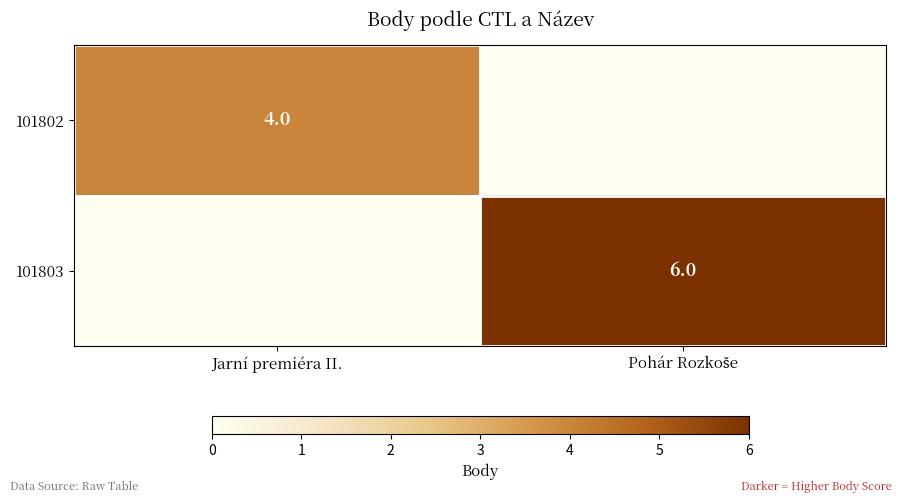

Is it true that 101802 equals 1 at Jarní premiéra II.?

False